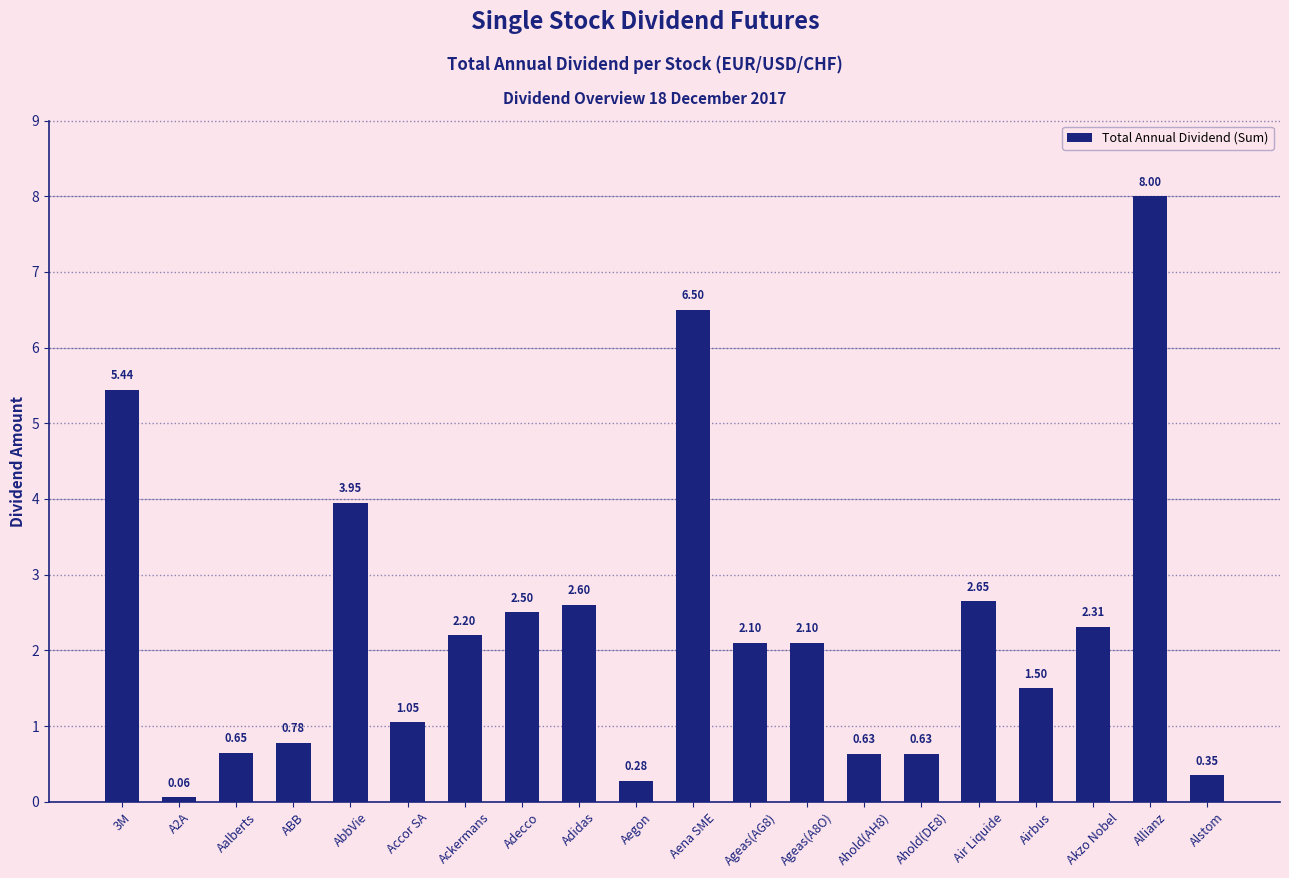

Does the chart contain any negative values?

No